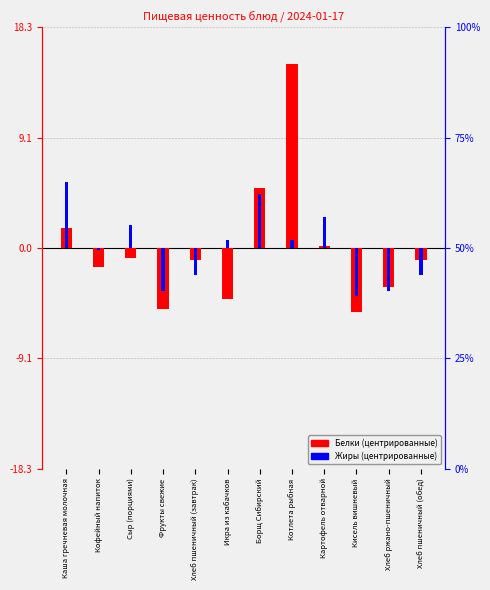

What is the spread (max minus min) of values at Картофель отварной?

2.4